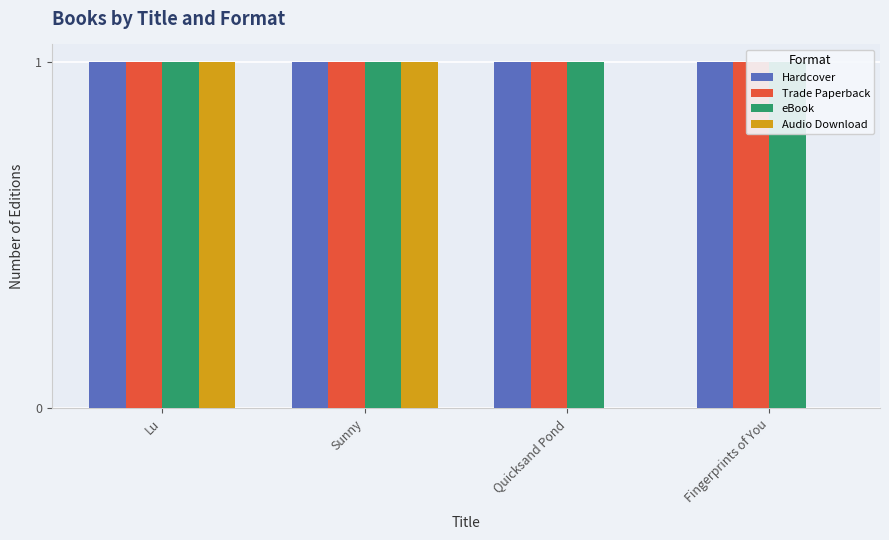

Which series has the largest total across all categories?

Hardcover